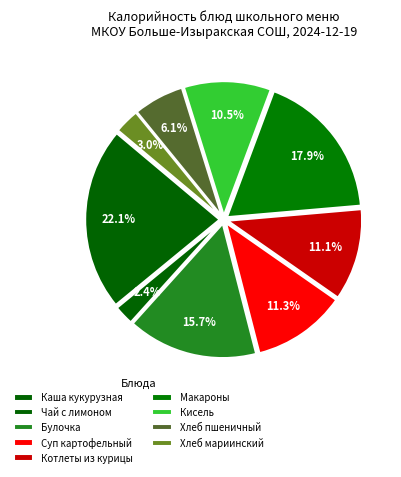

Do Чай с лимоном and Котлеты из курицы together represent more than half of the pie?

No